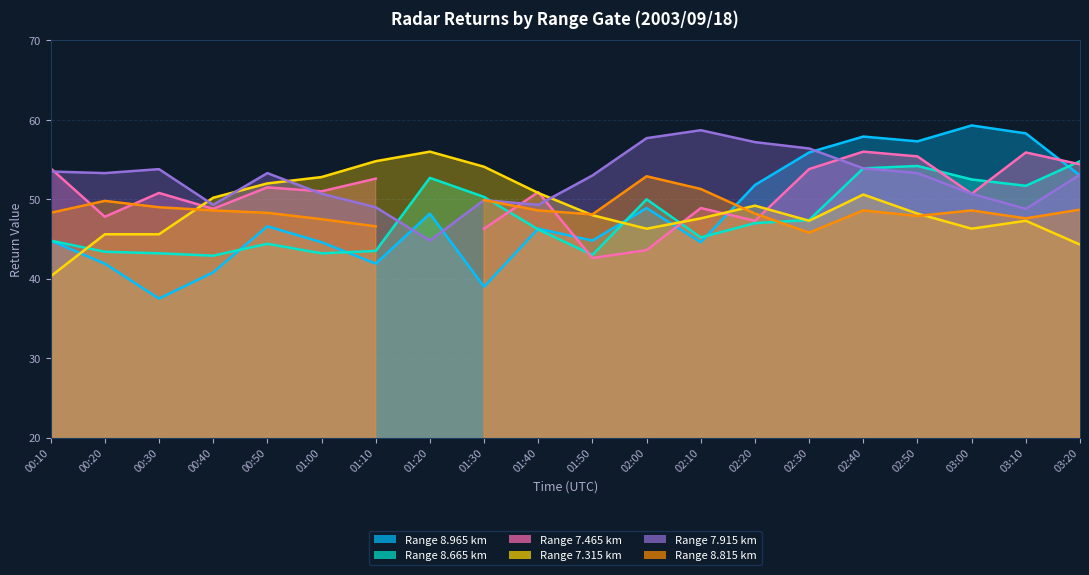

The value of 7.915 at 00:10 is 23.6. True or false?

False